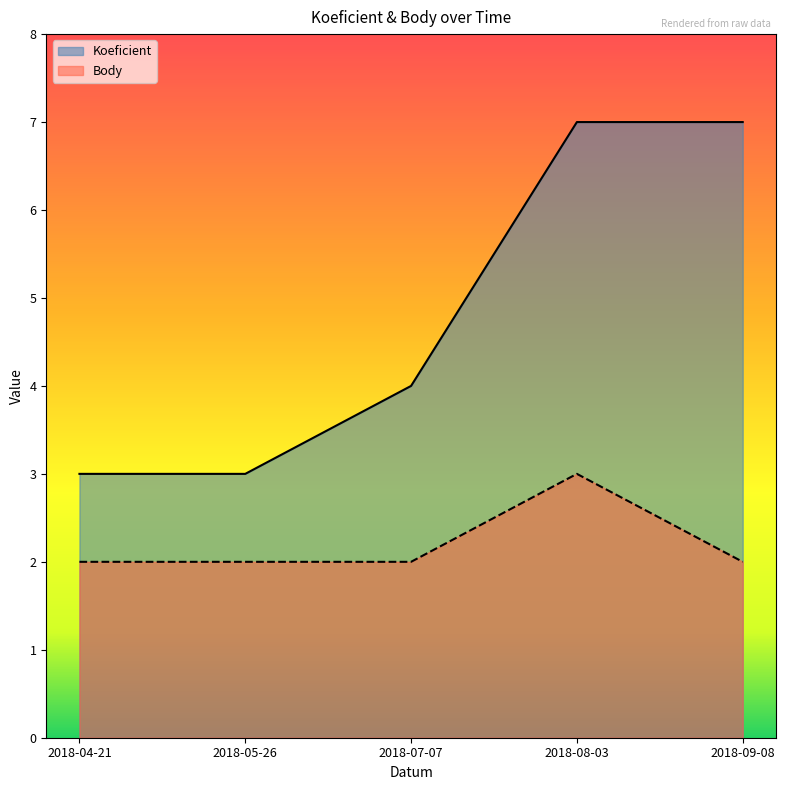

What are all the series names shown in the legend?

Koeficient, Body